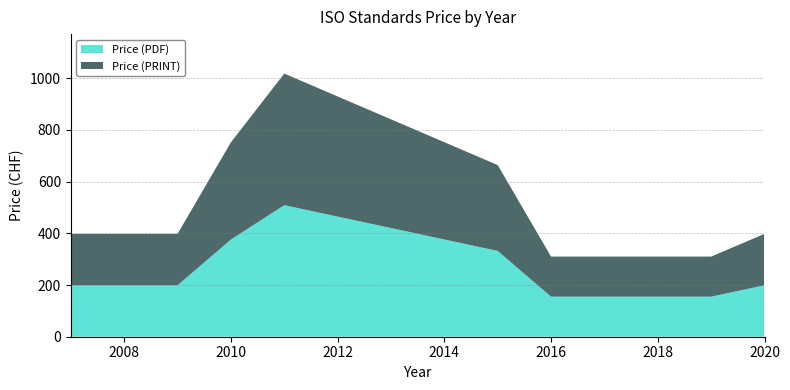

Does the chart have visible grid lines?

Yes